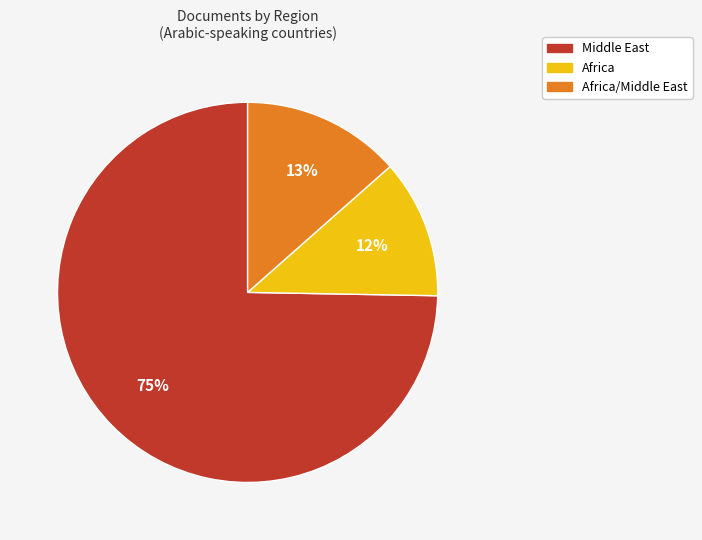

Does any single category account for the majority?

Yes